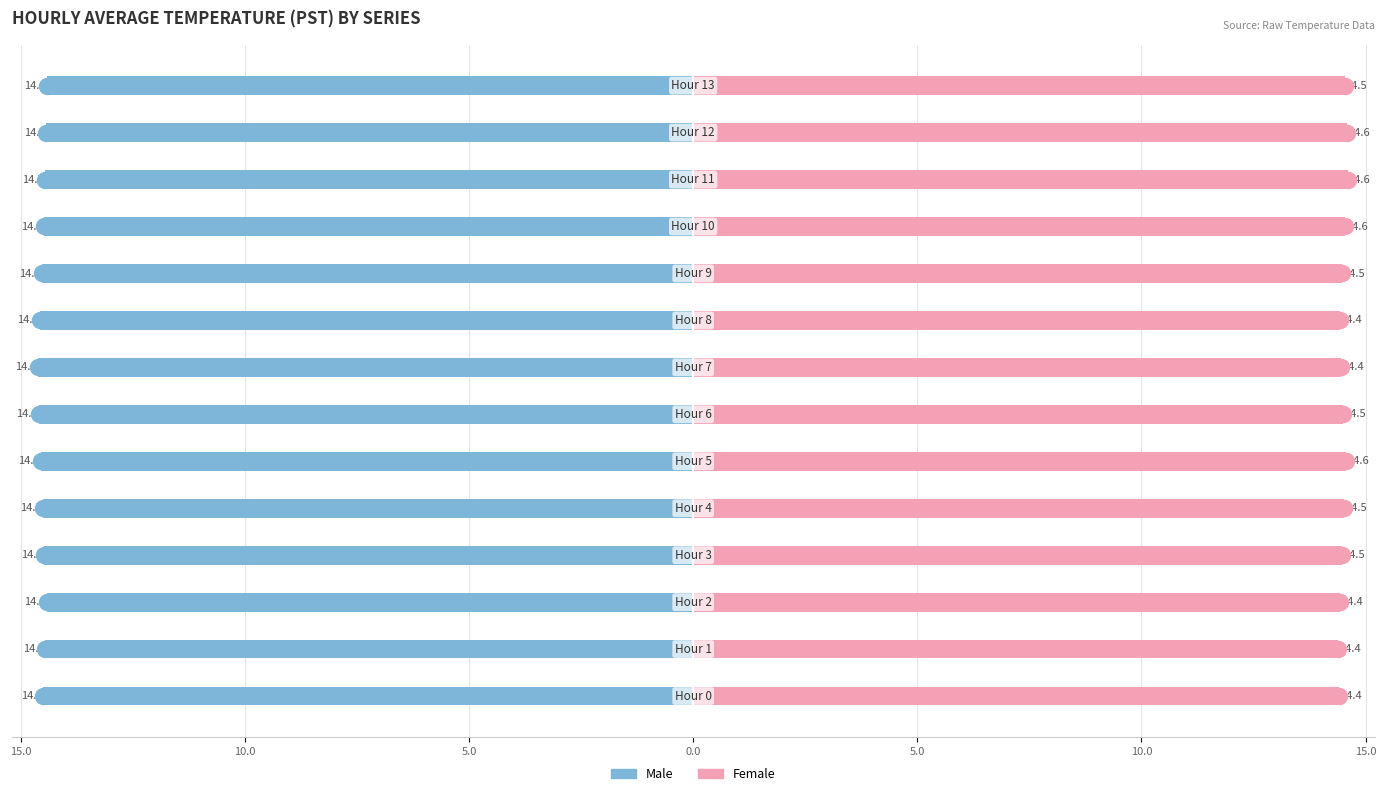

How many groups of bars are there?

14